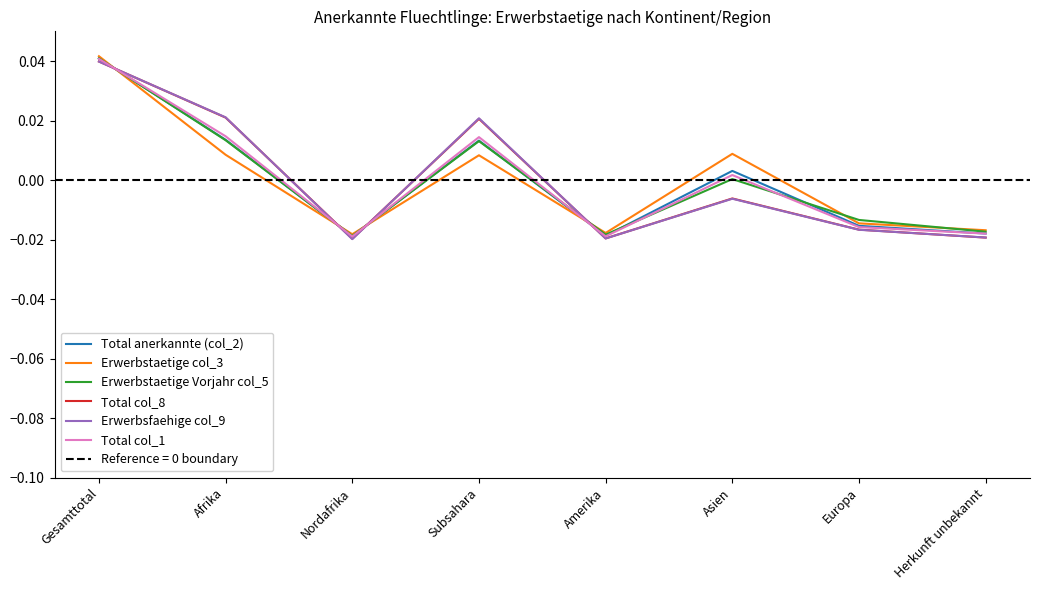

Where do Erwerbsfaehige col_9 and Total col_1 first cross each other?

Gesamttotal and Afrika